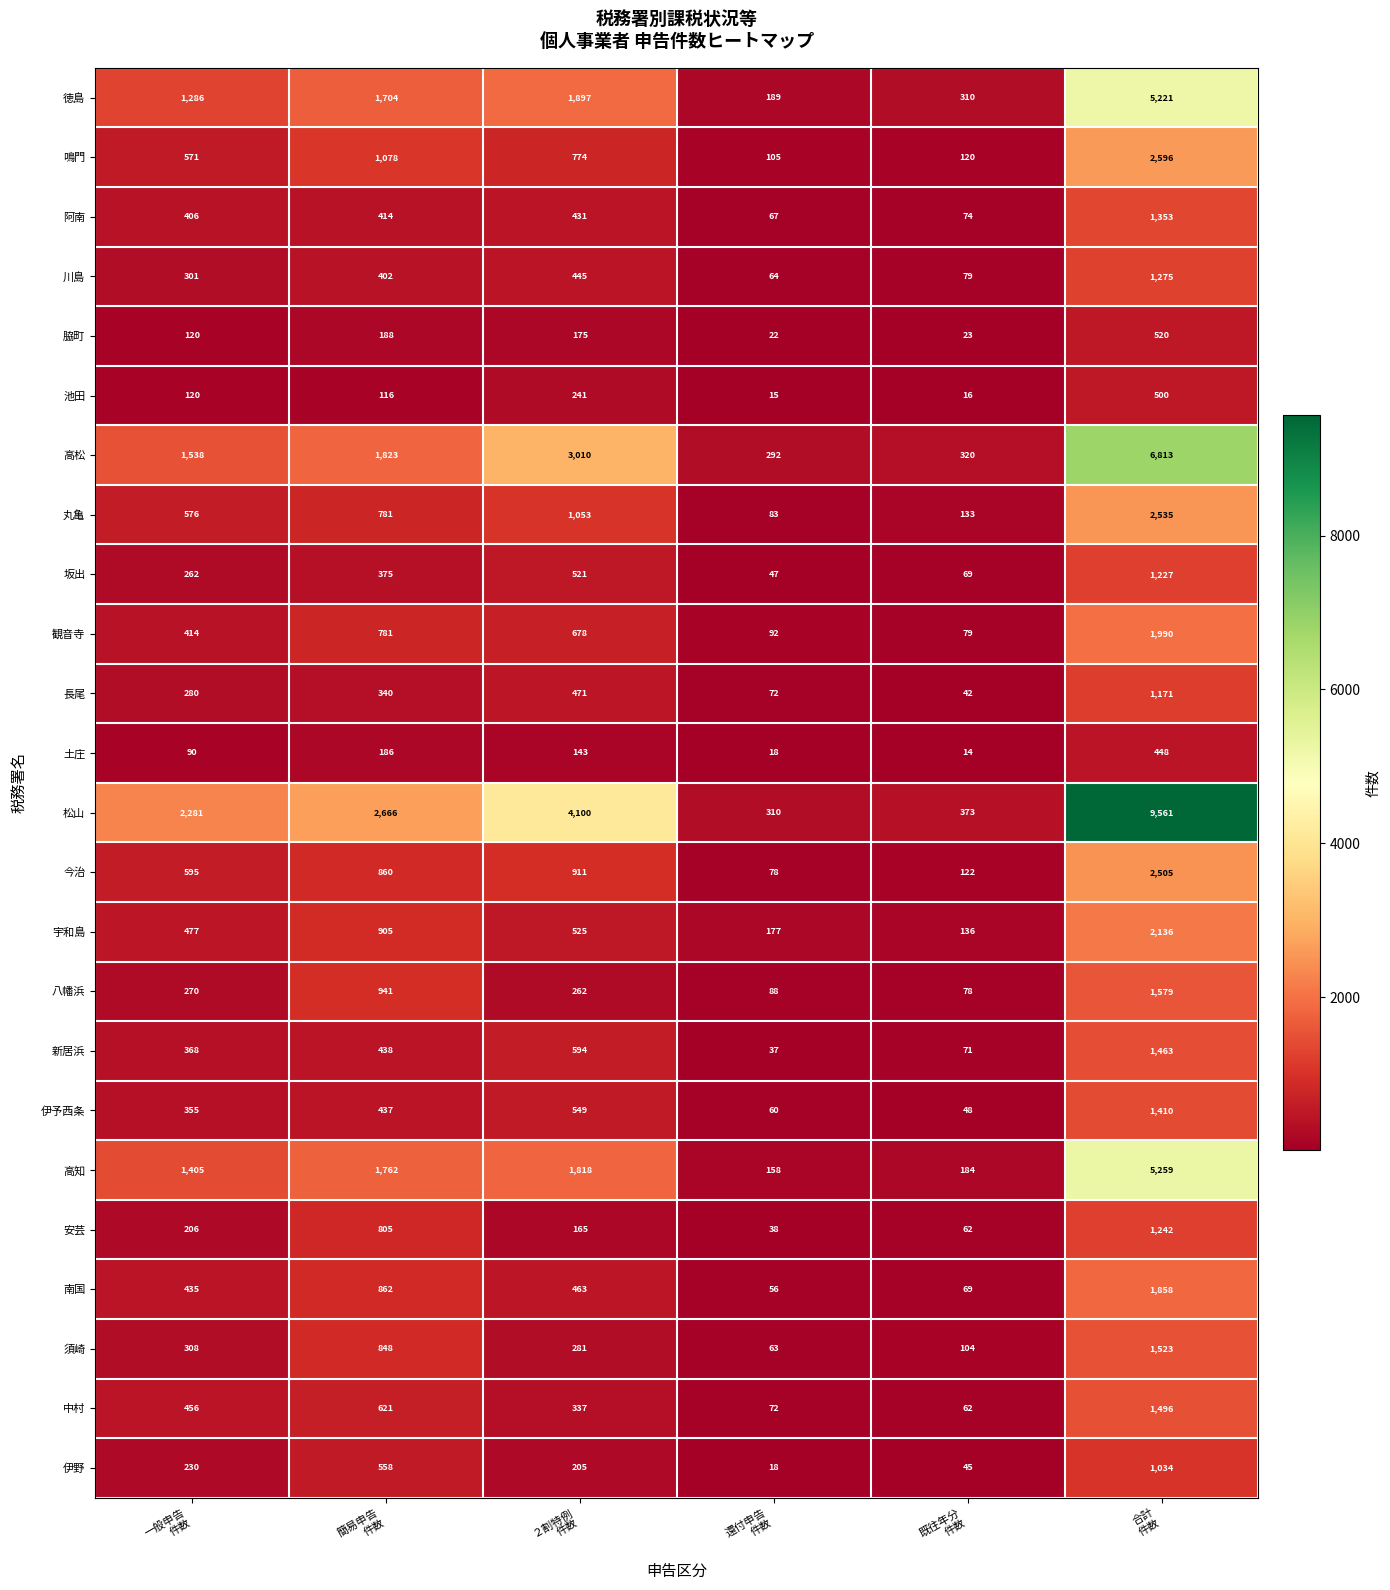

What is the difference between the maximum and second lowest values in the 伊野 series?

989